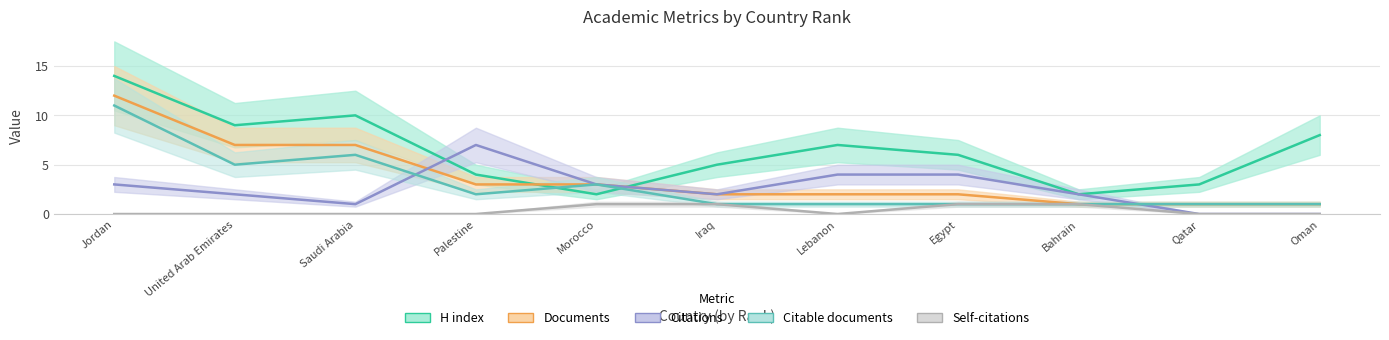

Rank the series by their maximum value, from highest to lowest.

H index, Documents, Citable documents, Citations, Self-citations